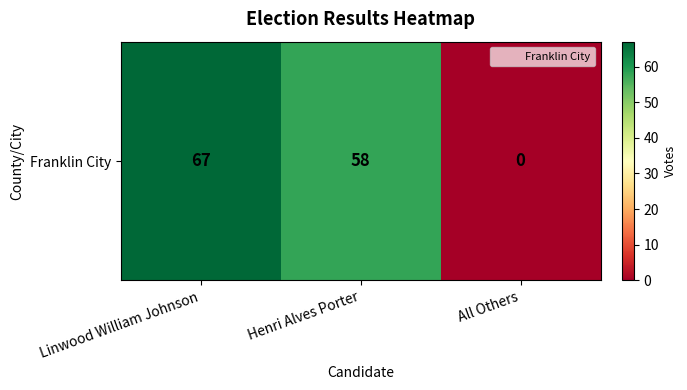

What is the sum of all values?

125